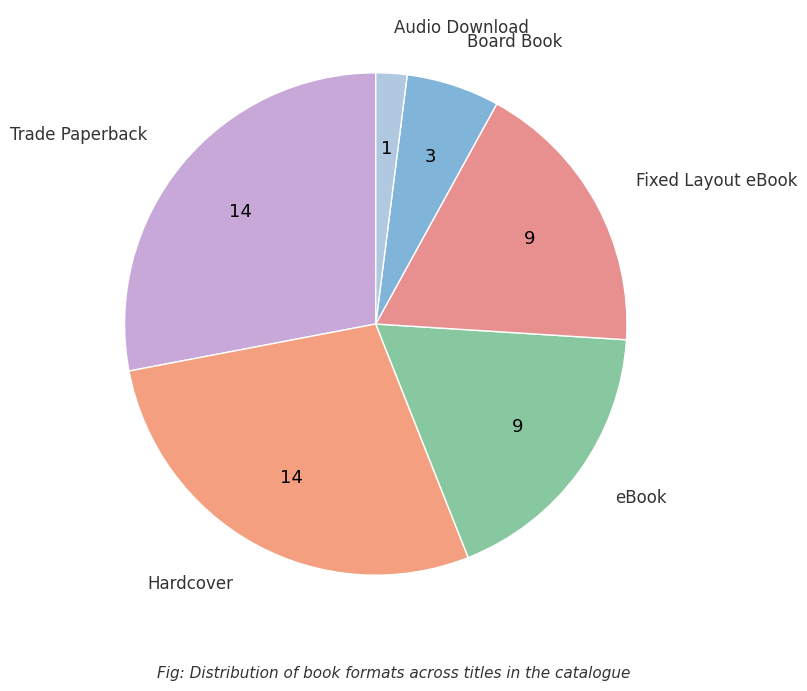

What is the smallest slice in the pie chart?

Audio Download